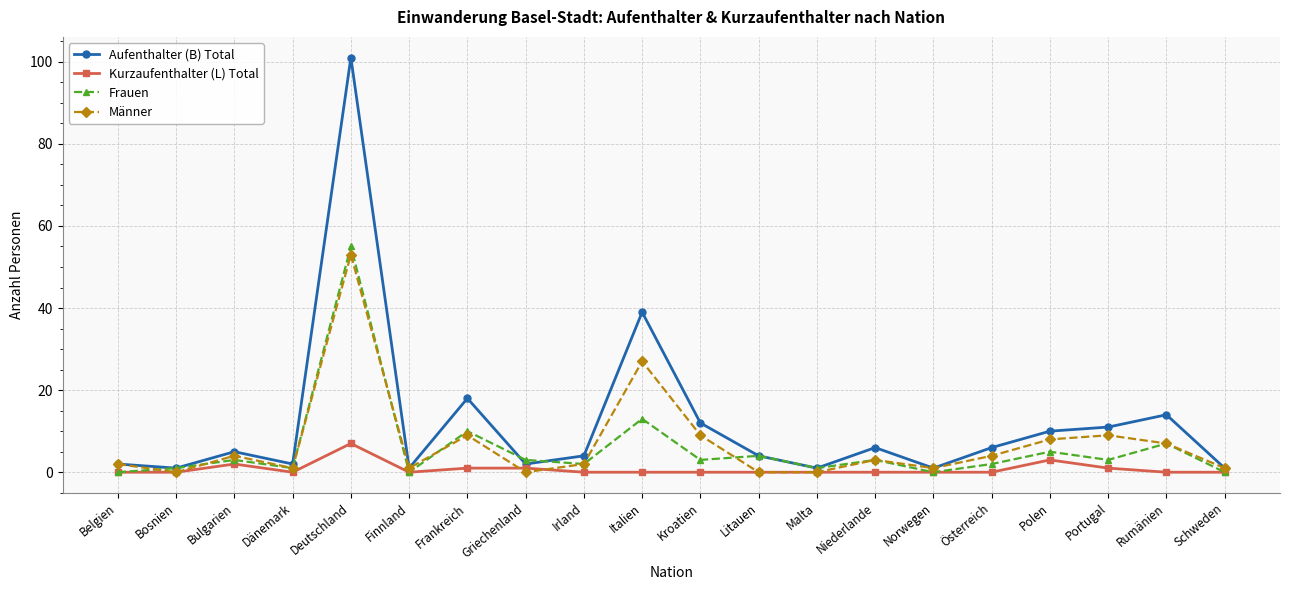

What are all the series names shown in the legend?

Aufenthalter (B) Total, Kurzaufenthalter (L) Total, Frauen, Männer